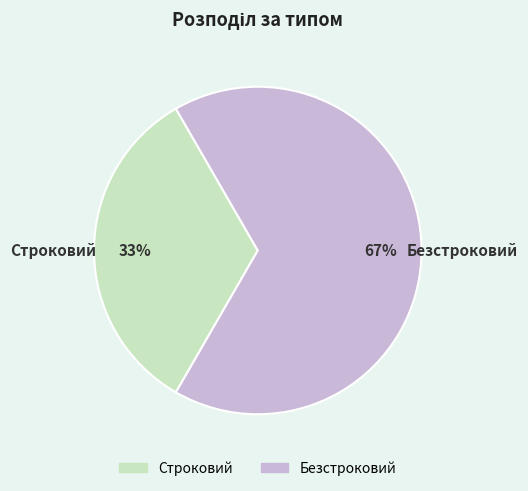

Does any single category account for the majority?

Yes